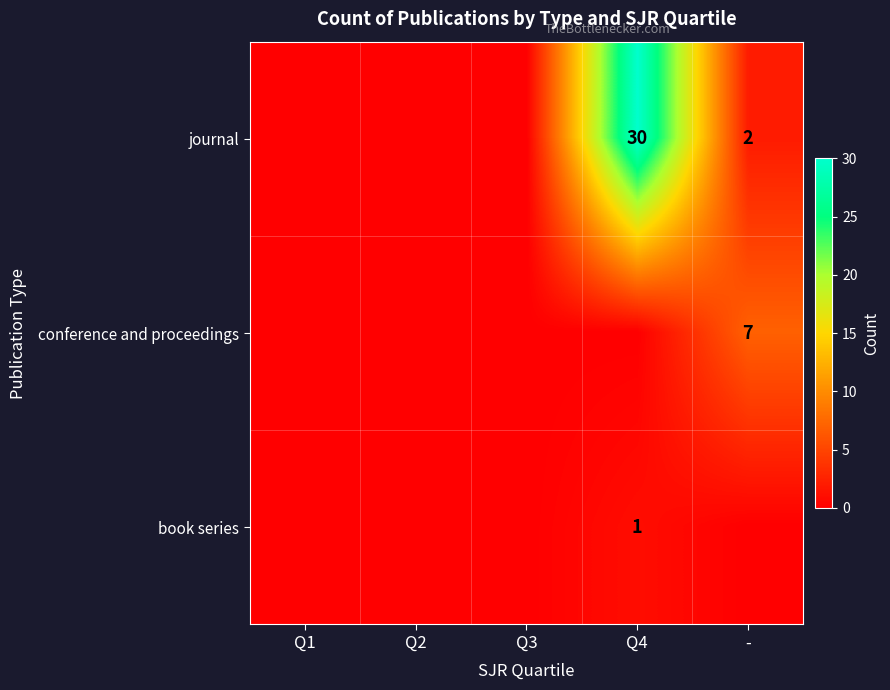

The conference and proceedings series shows 7 at -. True or false?

True